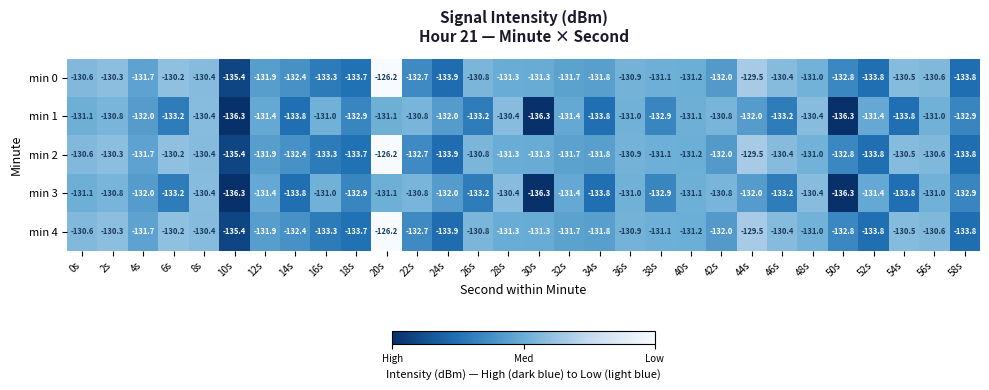

What is the difference between the highest and lowest values at 6s?

3.0